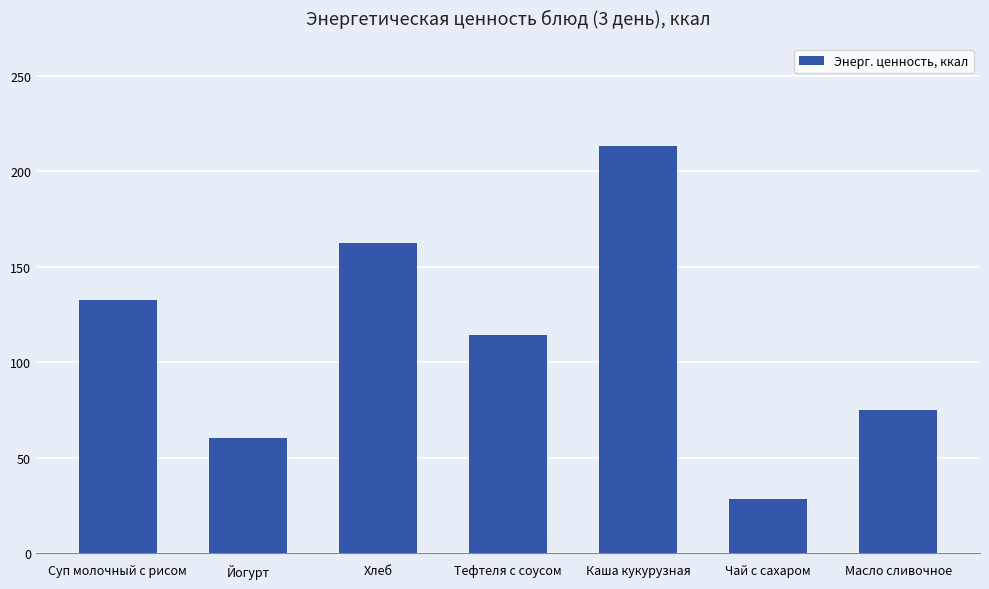

How many values are below 114?

3